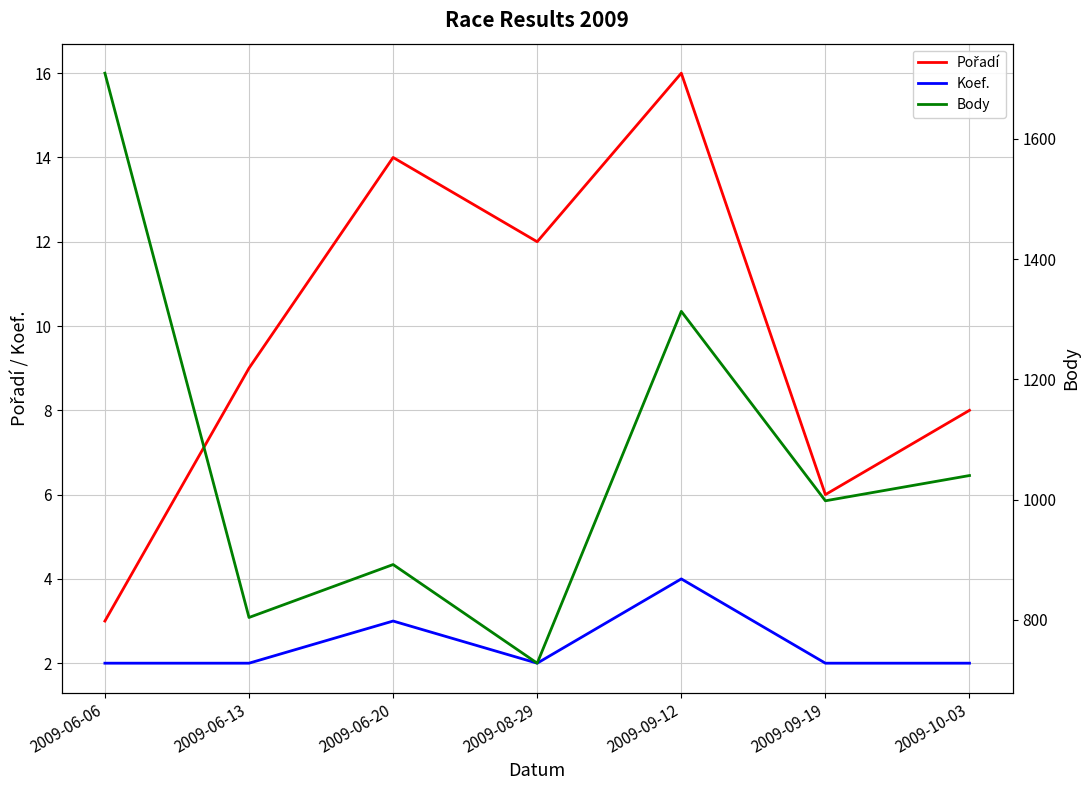

How many lines are shown in the chart?

3